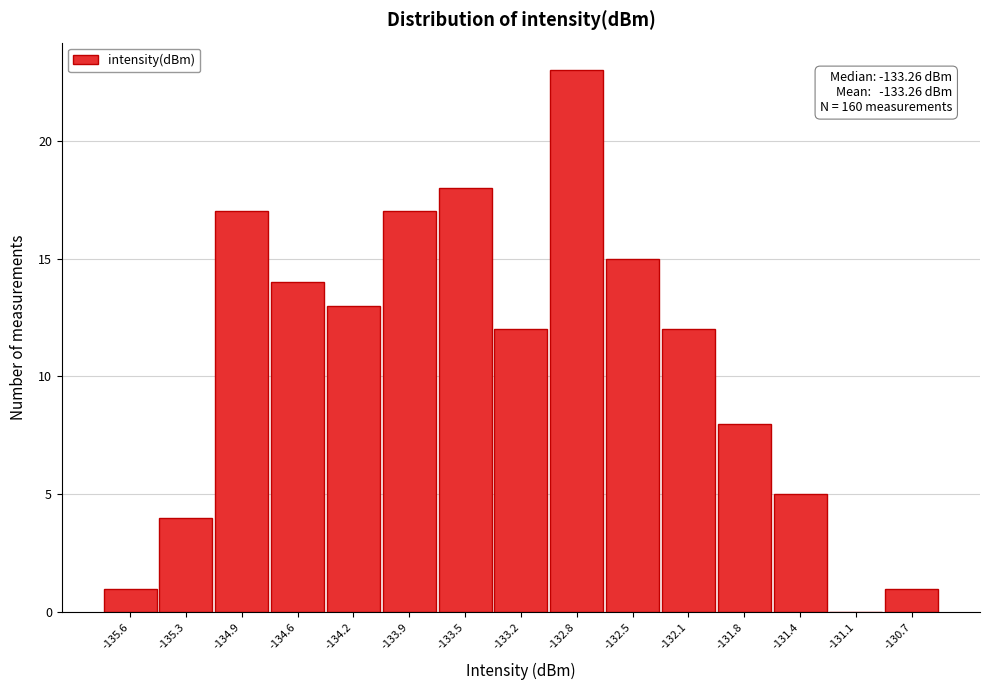

Reading left to right, extract all data points from this chart.

-135.6=1	-135.3=4	-134.9=17	-134.6=14	-134.2=13	-133.9=17	-133.5=18	-133.2=12	-132.8=23	-132.5=15	-132.1=12	-131.8=8	-131.4=5	-131.1=0	-130.7=1